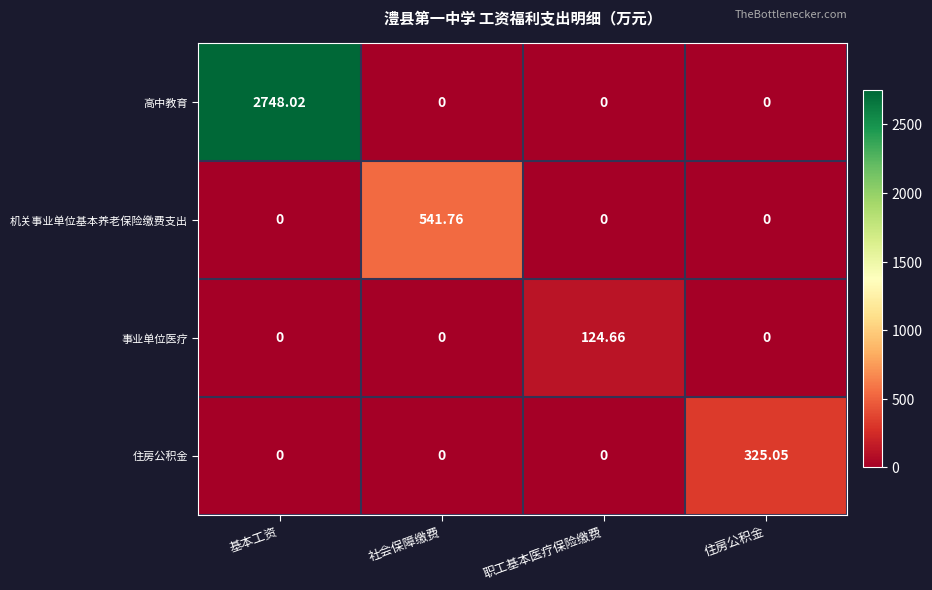

Rank the series by their maximum value, from lowest to highest.

事业单位医疗, 住房公积金, 机关事业单位基本养老保险缴费支出, 高中教育